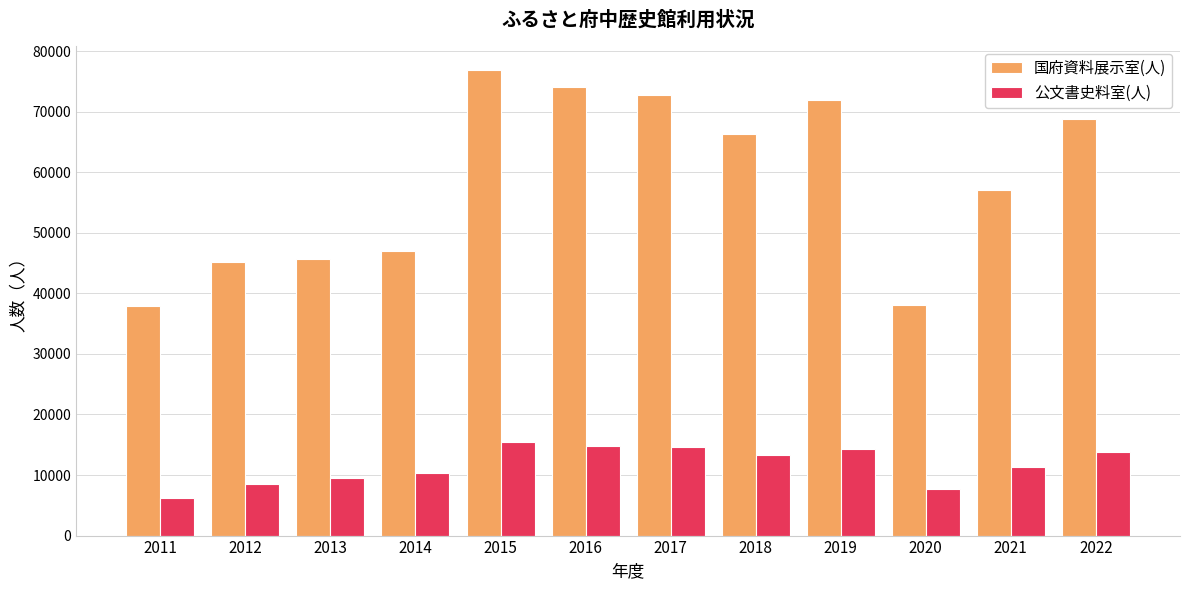

Where does the 公文書史料室(人) series first go above 13274?

2015